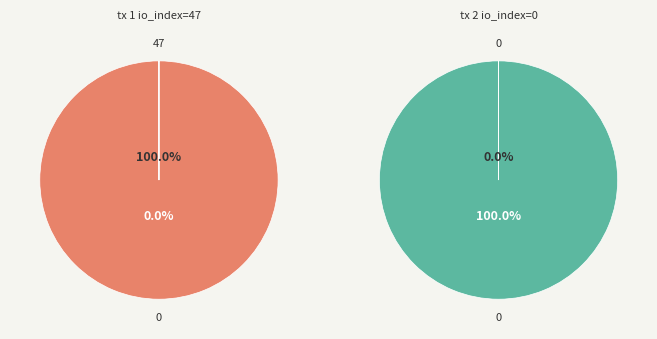

What is the largest slice in the pie chart?

io_index_47